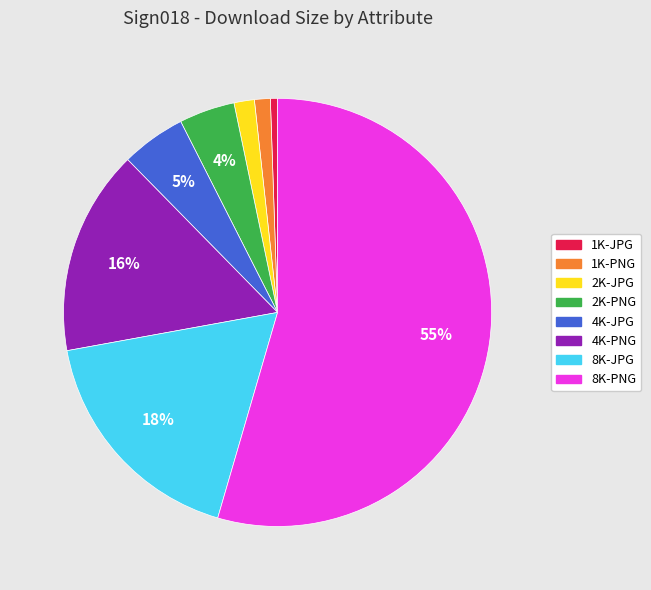

The 8K-PNG slice represents 66% of the pie. True or false?

False